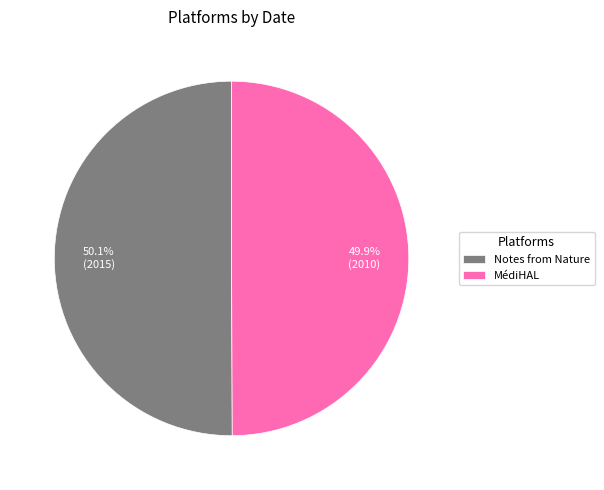

Approximately how many times larger is the value at Notes from Nature compared to MédiHAL?

1.0